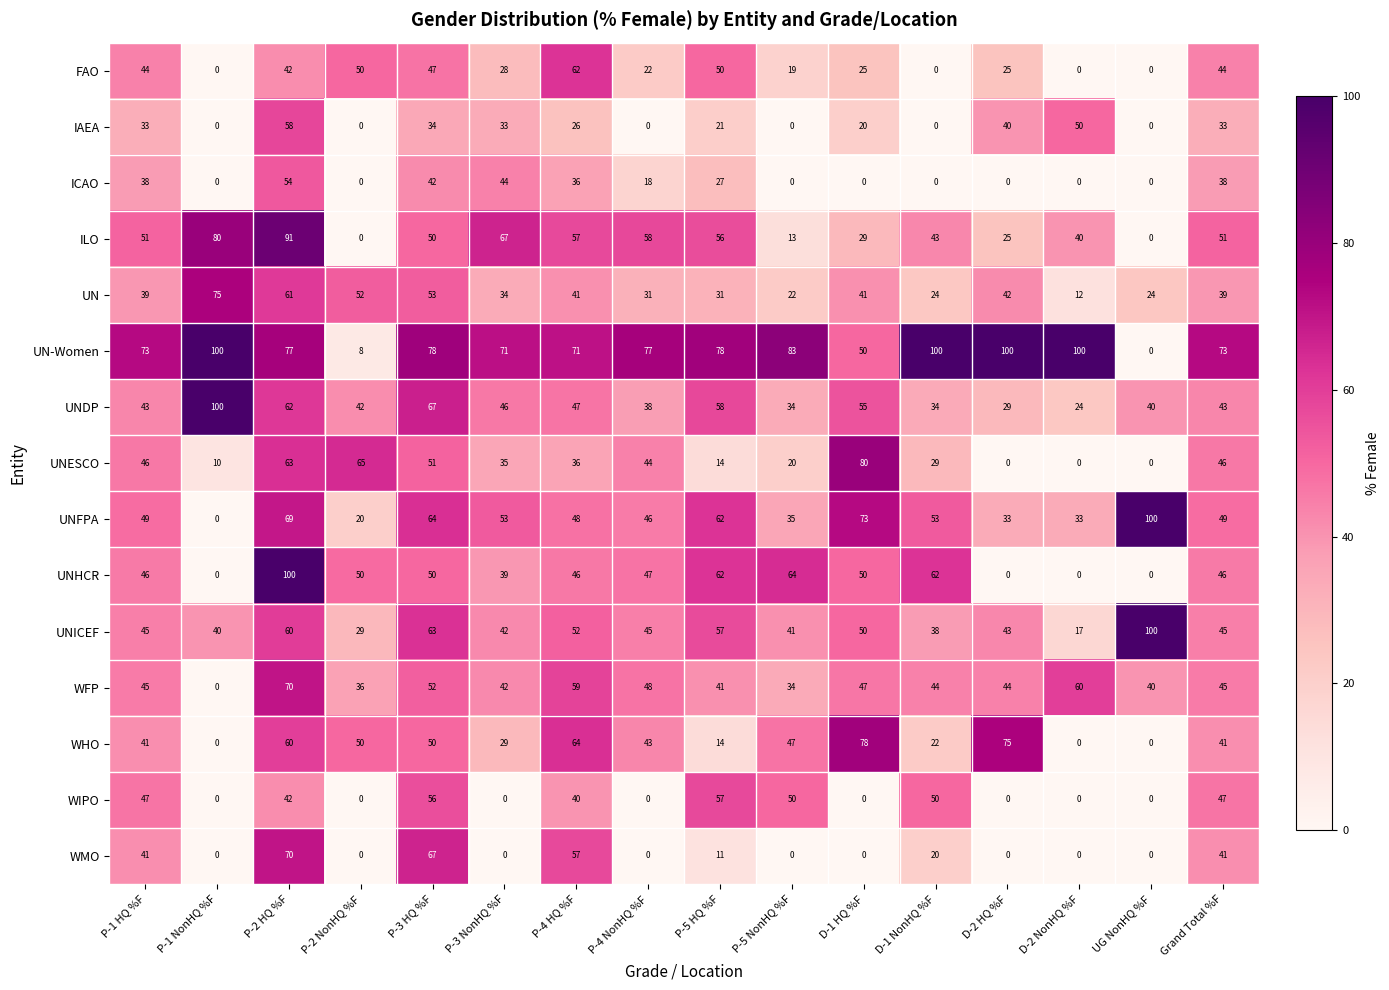

What is the sum of all UN-Women values?

1139